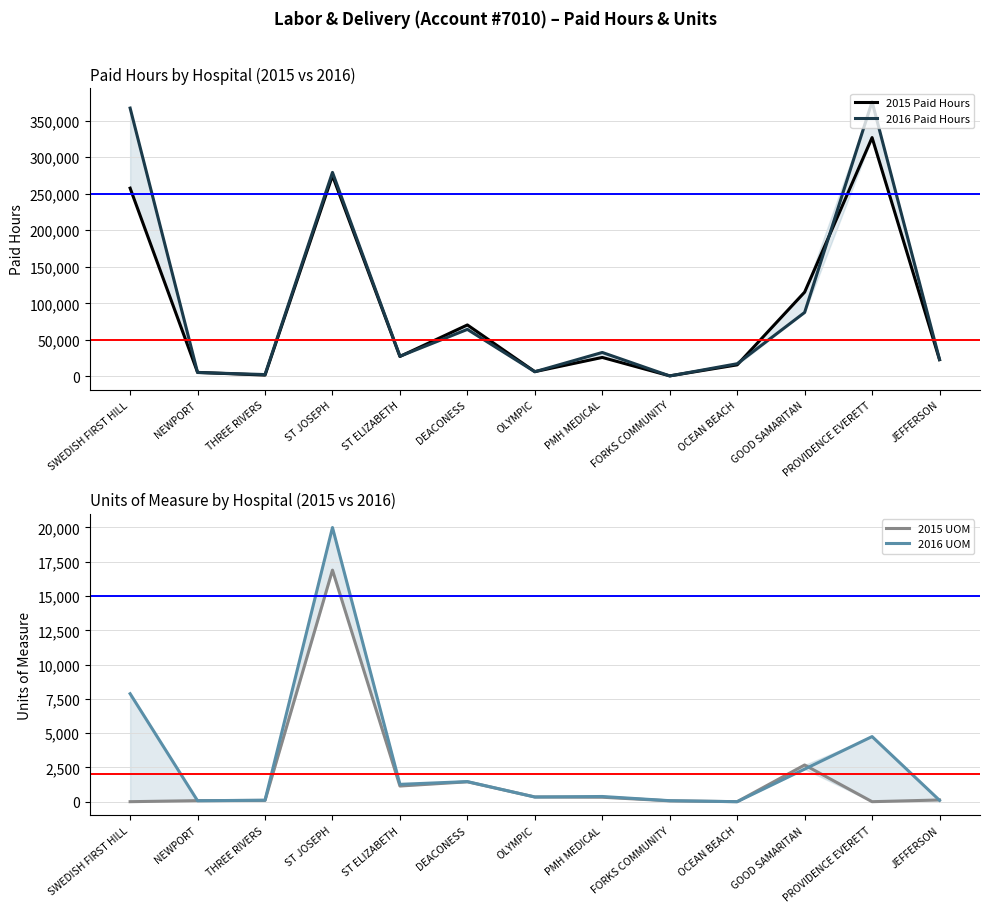

List the labels in order of 2016 UOM value, largest first.

ST JOSEPH, SWEDISH FIRST HILL, PROVIDENCE EVERETT, GOOD SAMARITAN, DEACONESS, ST ELIZABETH, PMH MEDICAL, OLYMPIC, THREE RIVERS, JEFFERSON, FORKS COMMUNITY, NEWPORT, OCEAN BEACH